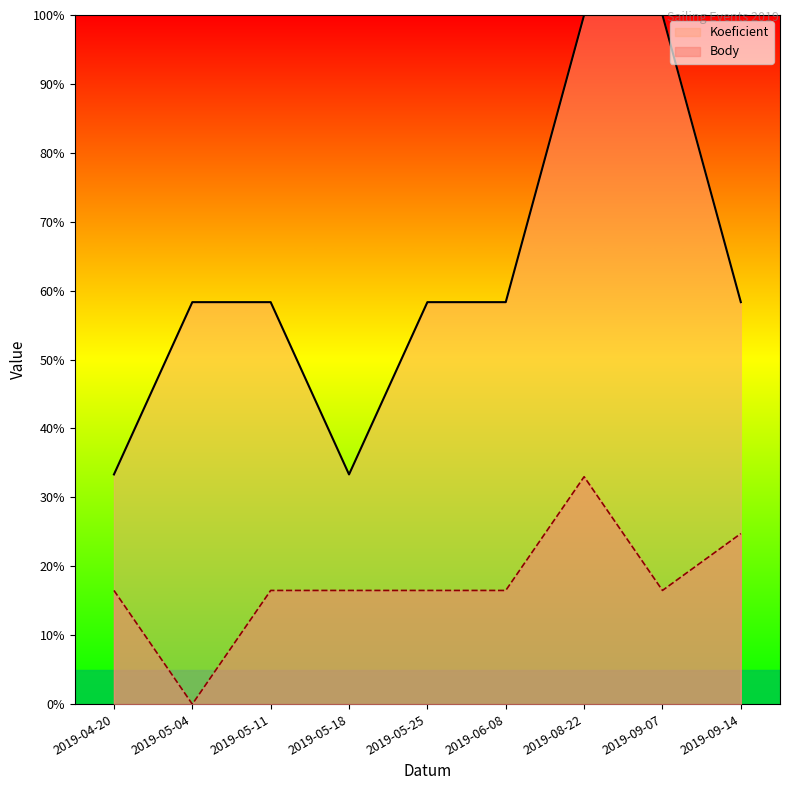

What are all the series names shown in the legend?

Koeficient, Body